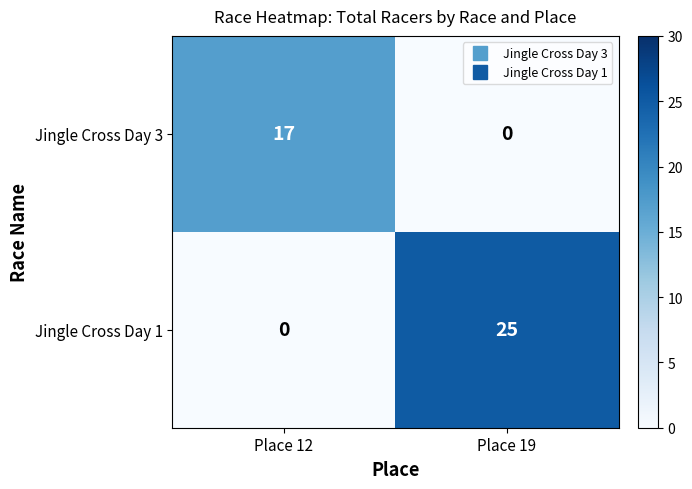

The value of Jingle Cross Day 3 at Place 19 is 0. True or false?

True